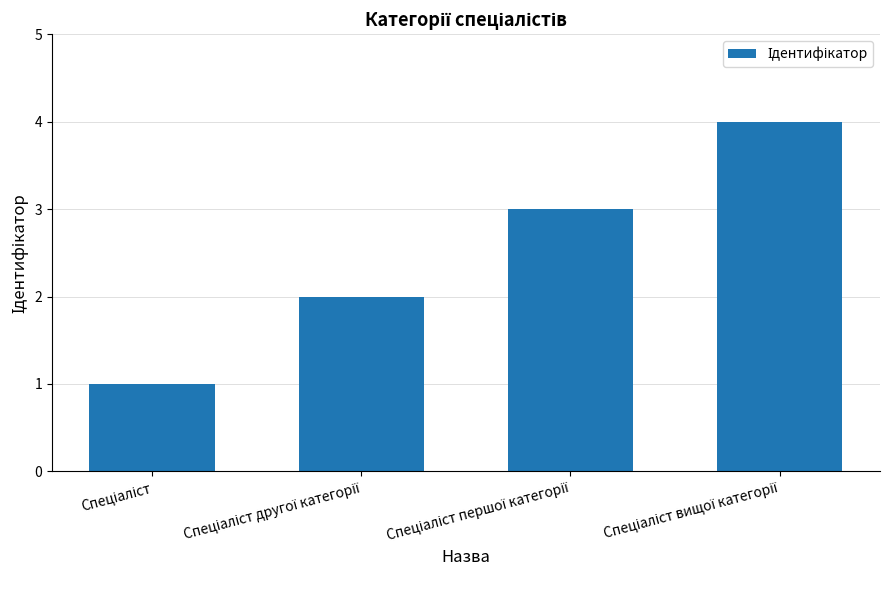

What is the maximum value shown in the chart?

4